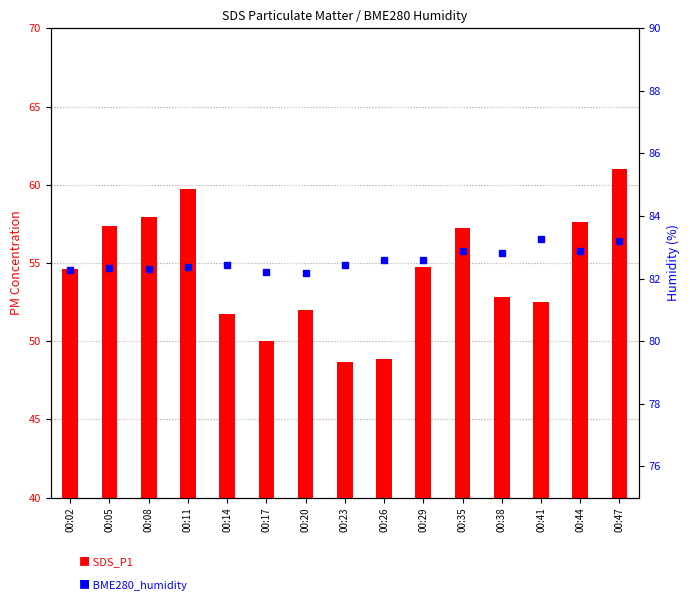

What is the difference between the maximum and minimum values in the BME280_humidity (RHS) series?

1.1